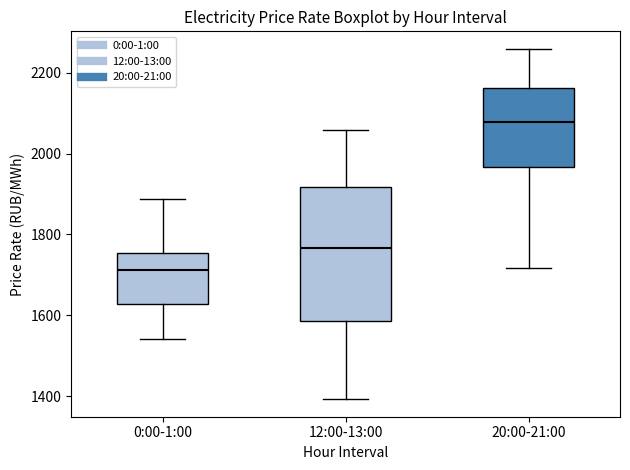

Which box has the lowest median line?

0:00-1:00